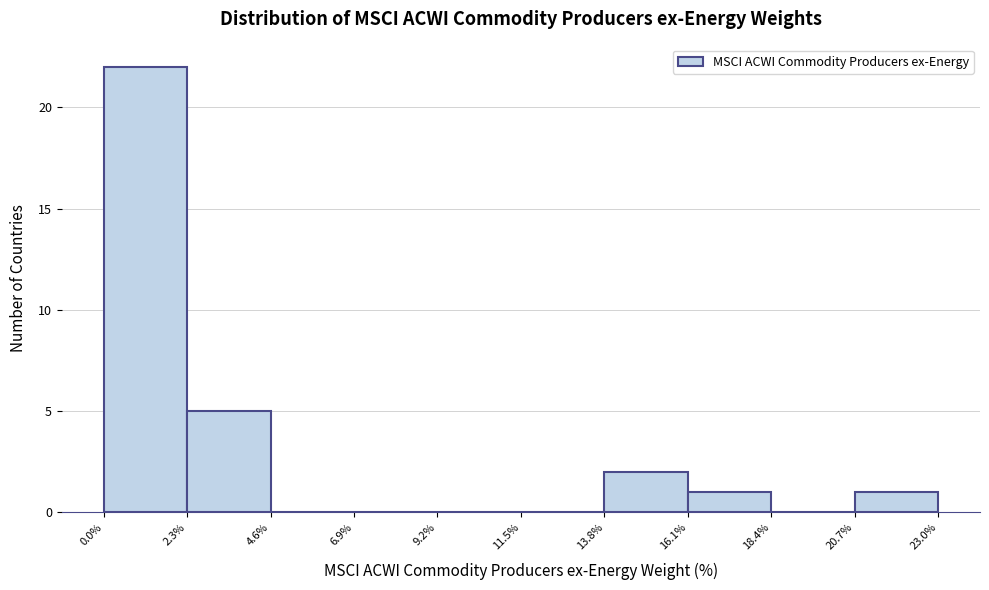

Reading left to right, list every bar in this chart as the range it spans on the x-axis followed by its height. The values are not printed on the chart, so give them approximately, as read against the axis.

0.0% to 2.3%: 22
2.3% to 4.6%: 5
4.6% to 6.9%: 0
6.9% to 9.2%: 0
9.2% to 11.5%: 0
11.5% to 13.8%: 0
13.8% to 16.1%: 2
16.1% to 18.4%: 1
18.4% to 20.7%: 0
20.7% to 23.0%: 1